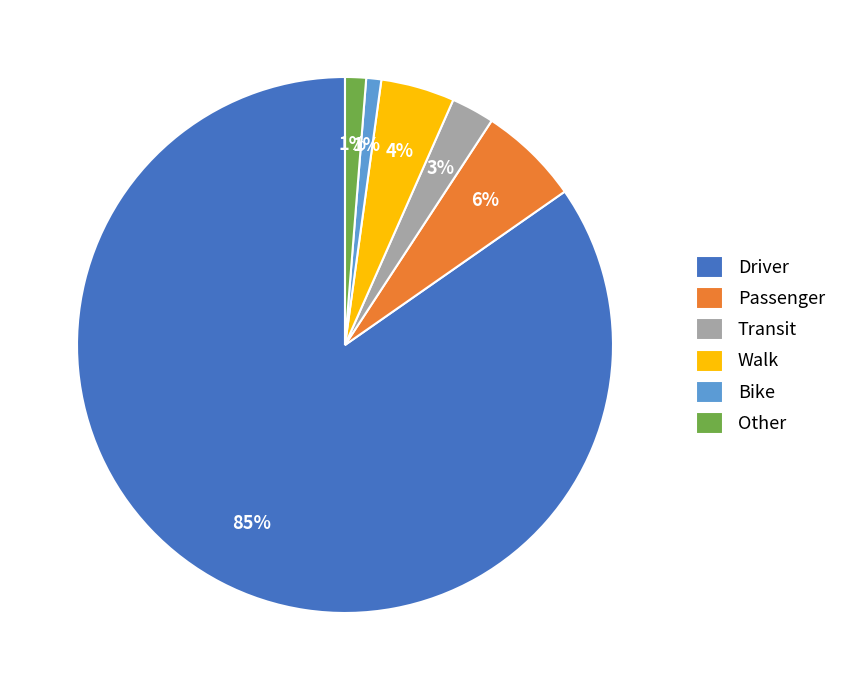

The Driver slice represents 85% of the pie. True or false?

True